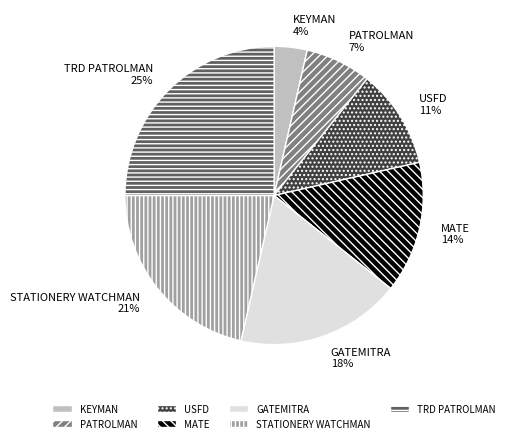

Does USFD account for over 50% of the chart?

No